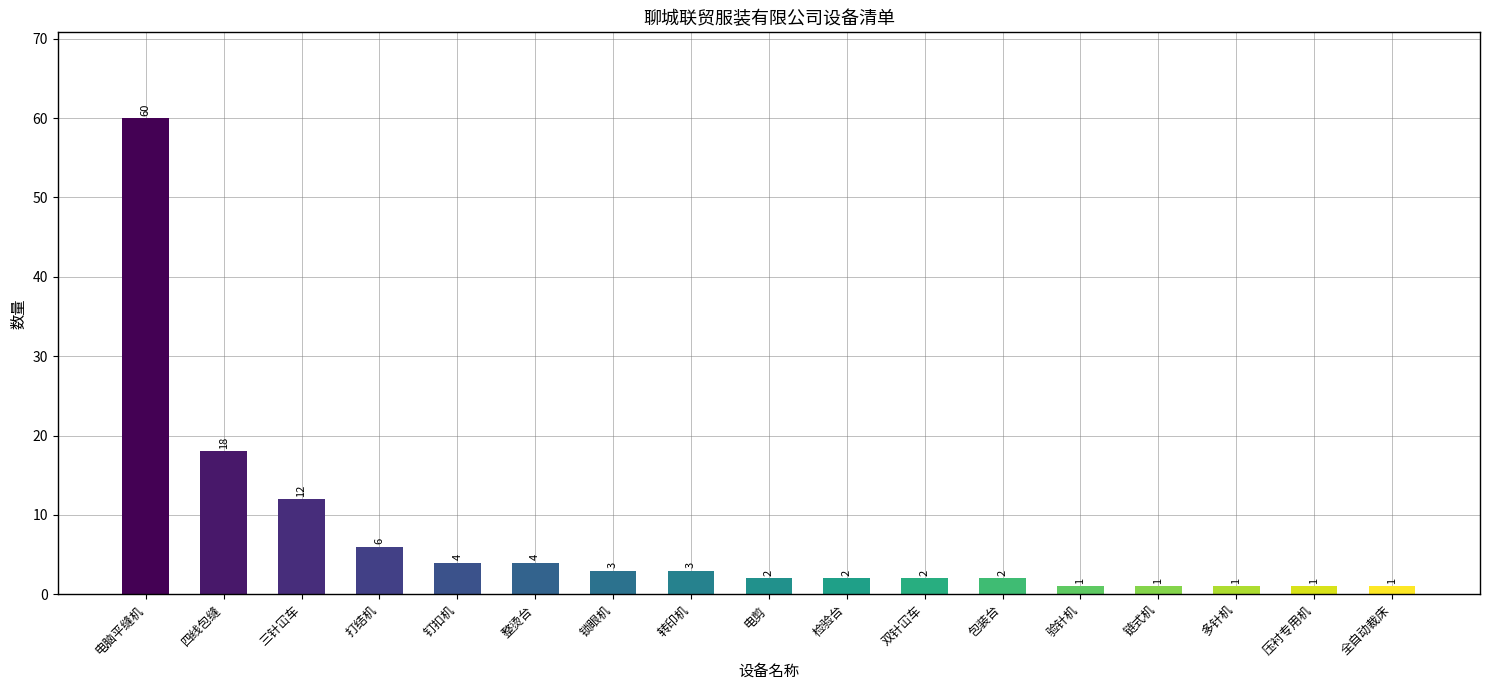

Are the bars grouped side by side (vs. stacked)?

No